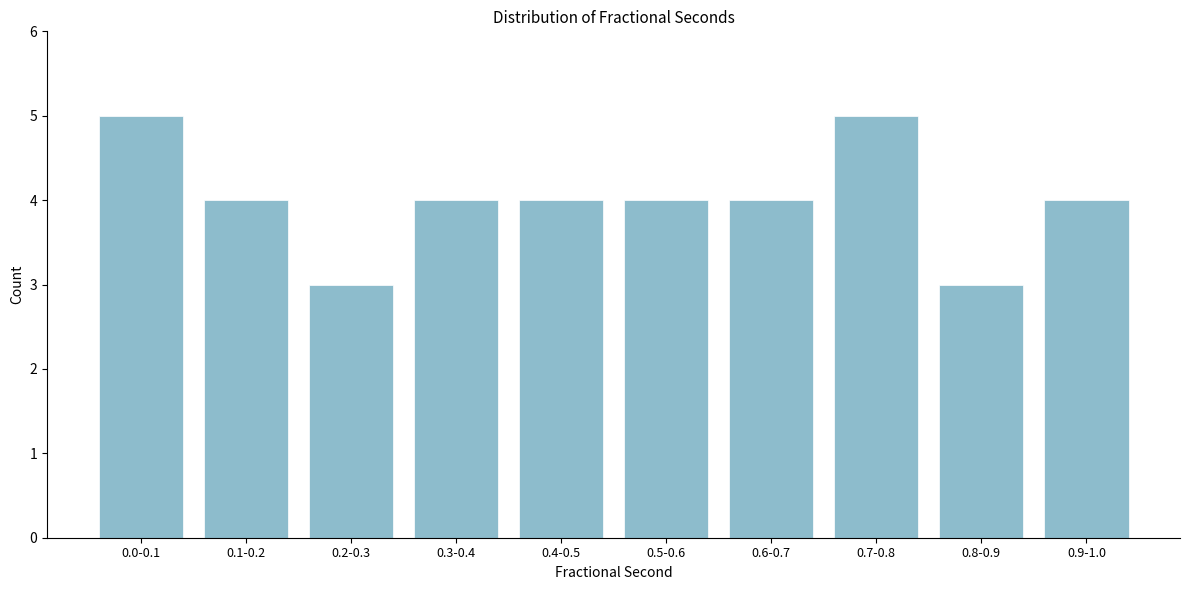

Reading left to right, extract all data points from this chart.

0.0-0.1=5	0.1-0.2=4	0.2-0.3=3	0.3-0.4=4	0.4-0.5=4	0.5-0.6=4	0.6-0.7=4	0.7-0.8=5	0.8-0.9=3	0.9-1.0=4